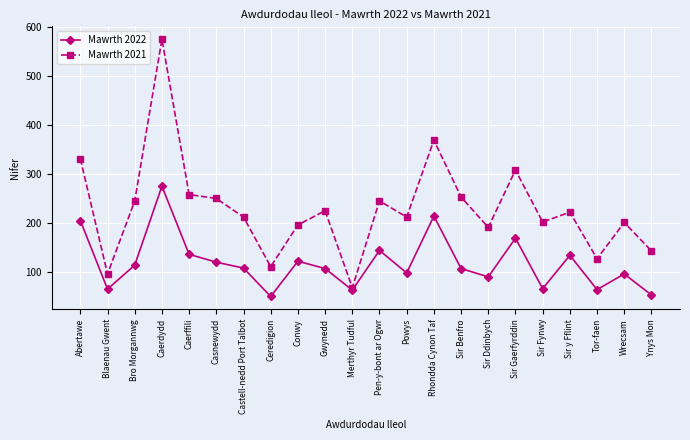

What is the maximum value for Mawrth 2021?

575